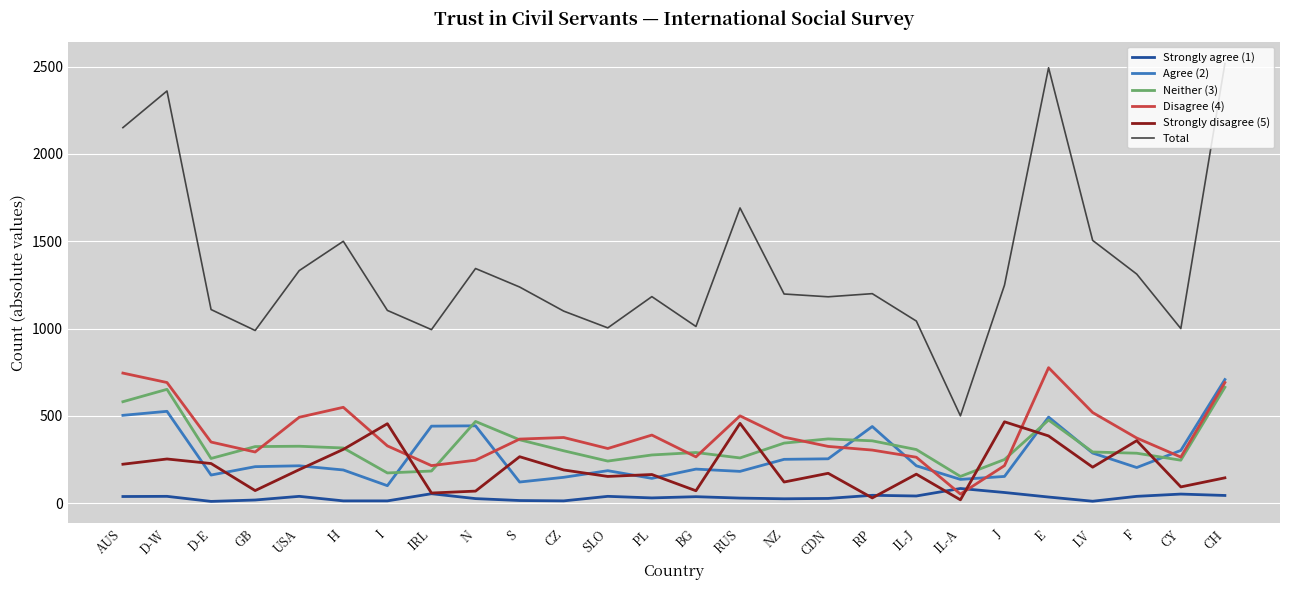

After their last crossing, which series has the higher values: Agree (2) or Strongly disagree (5)?

Agree (2)